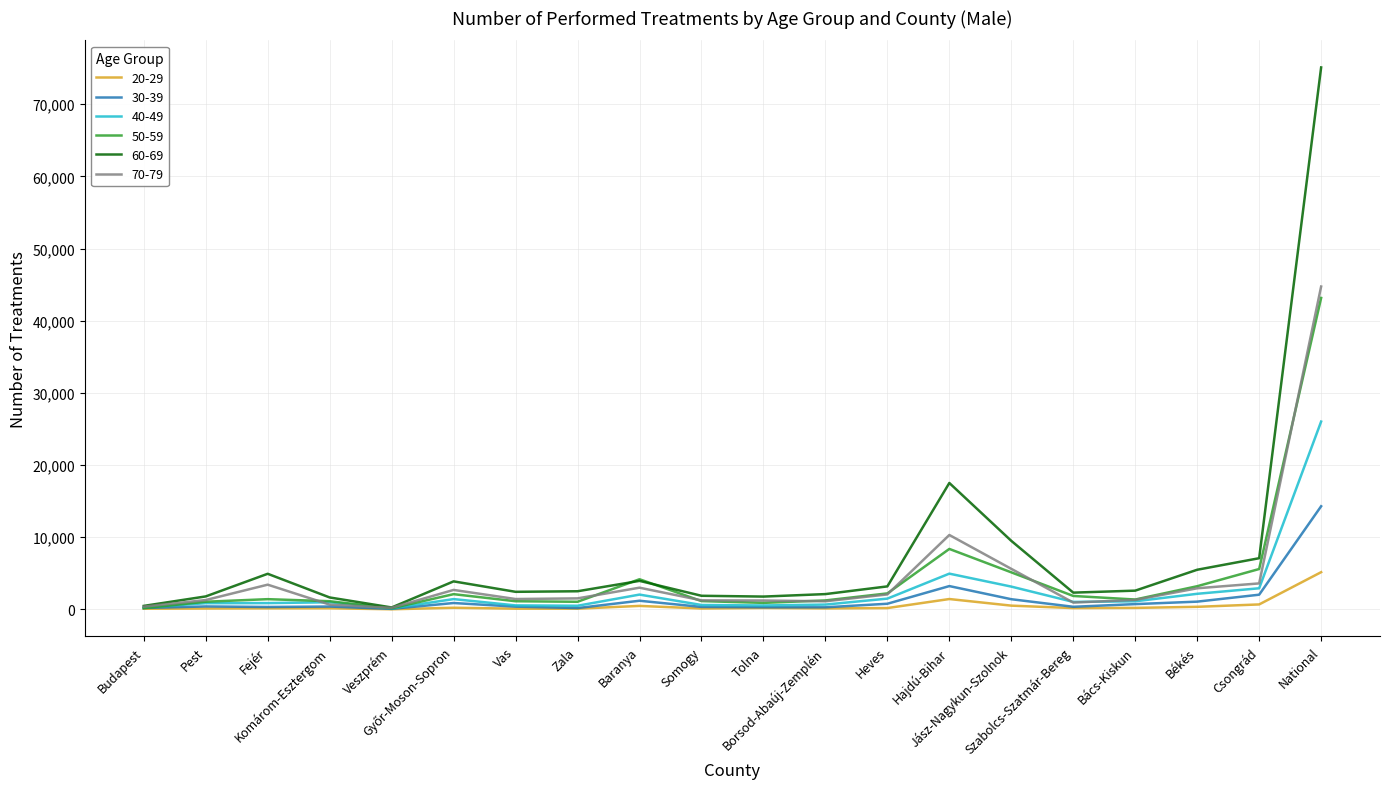

Which series has the largest range (max minus min)?

60-69